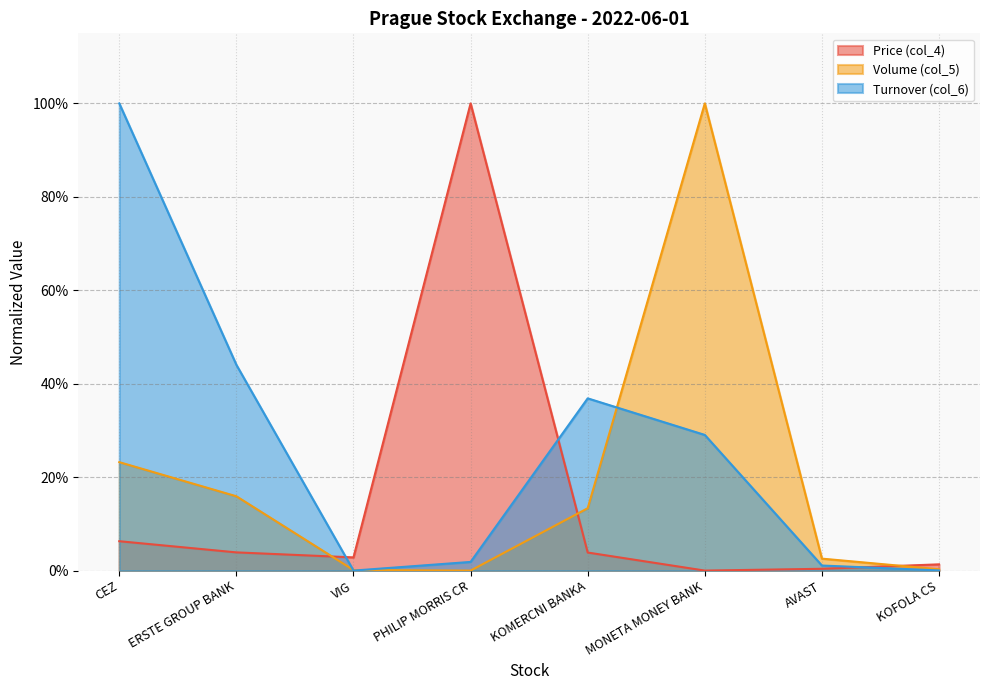

At which category does Price (col_4) reach its first local peak?

PHILIP MORRIS CR